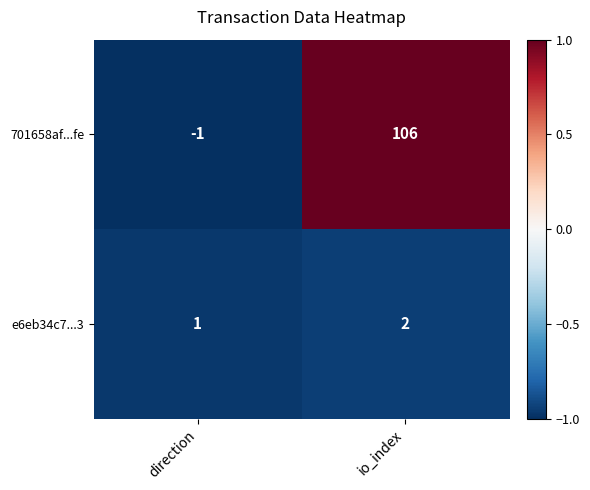

True or false: e6eb34c7...3 has a value of 3 at io_index.

False